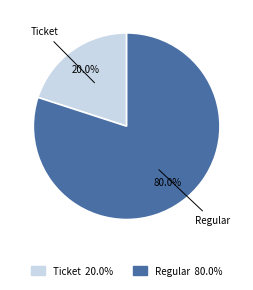

Which slice represents more than half of the pie?

Regular